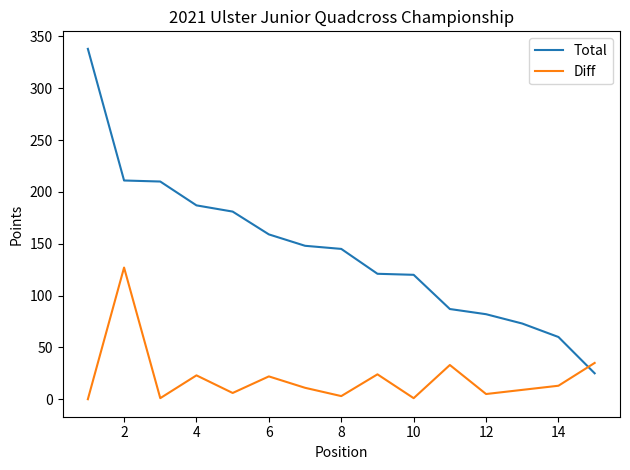

Which series has the widest spread of values?

Total